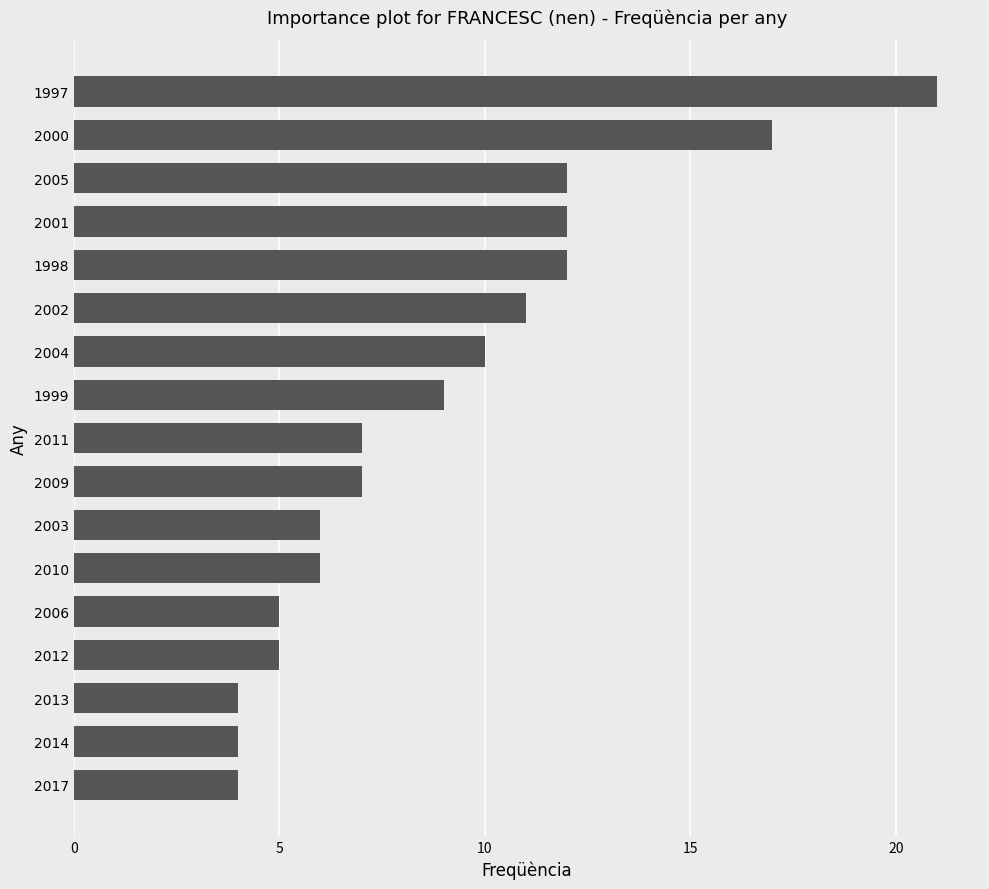

The value at 1997 is 21. True or false?

True